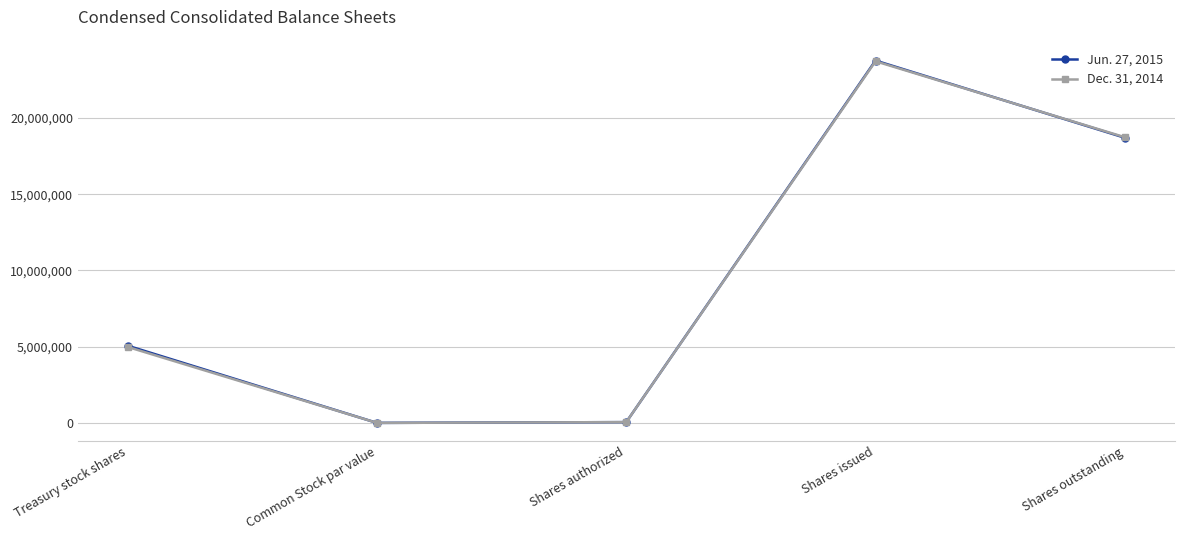

What are all the series names shown in the legend?

Jun. 27, 2015, Dec. 31, 2014